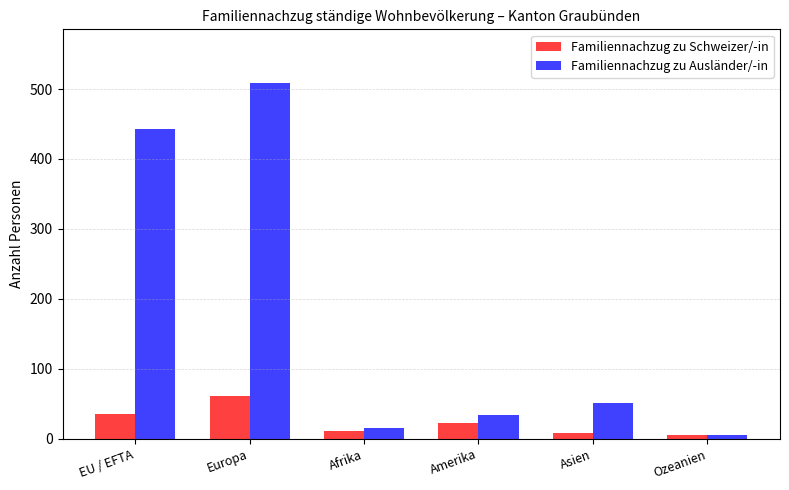

At which label does Familiennachzug zu Schweizer/-in reach its peak?

Europa